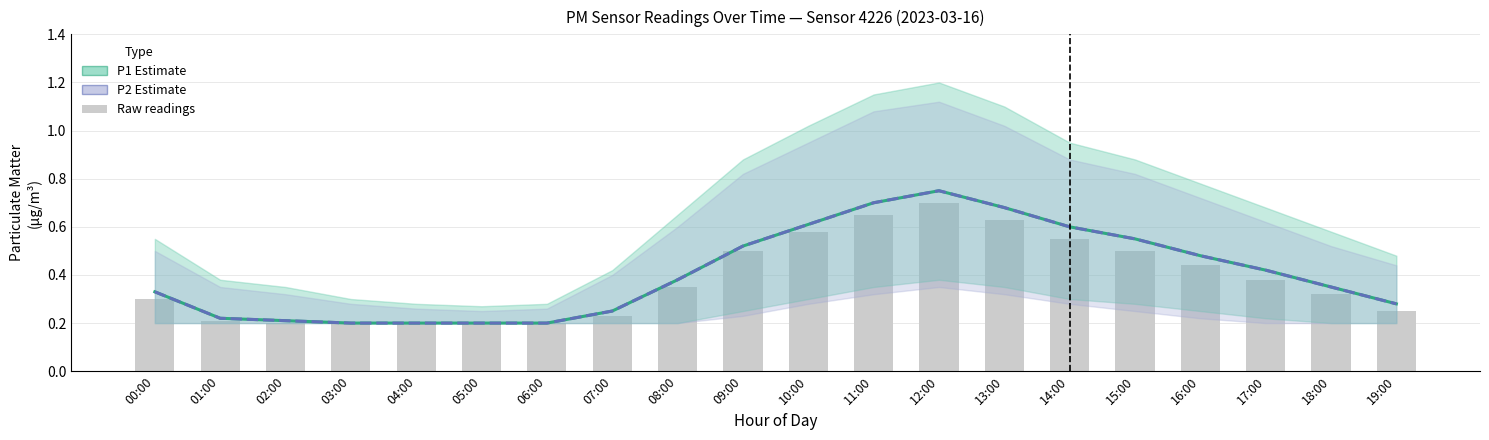

What is the maximum value for P1 (Estimate)?

0.8